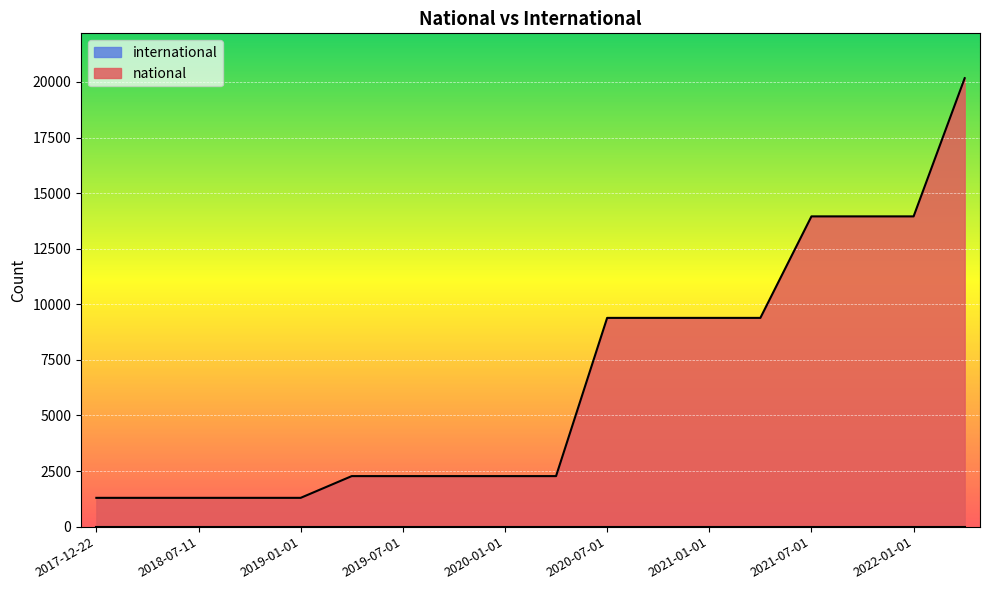

Which label corresponds to the smallest value in the chart?

2017-12-22